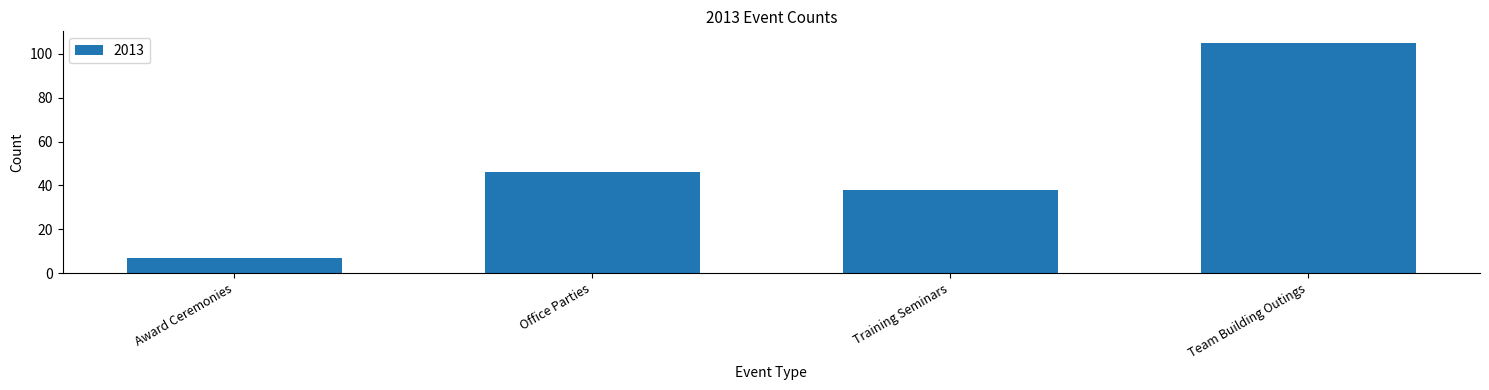

The value at Office Parties is 76. True or false?

False